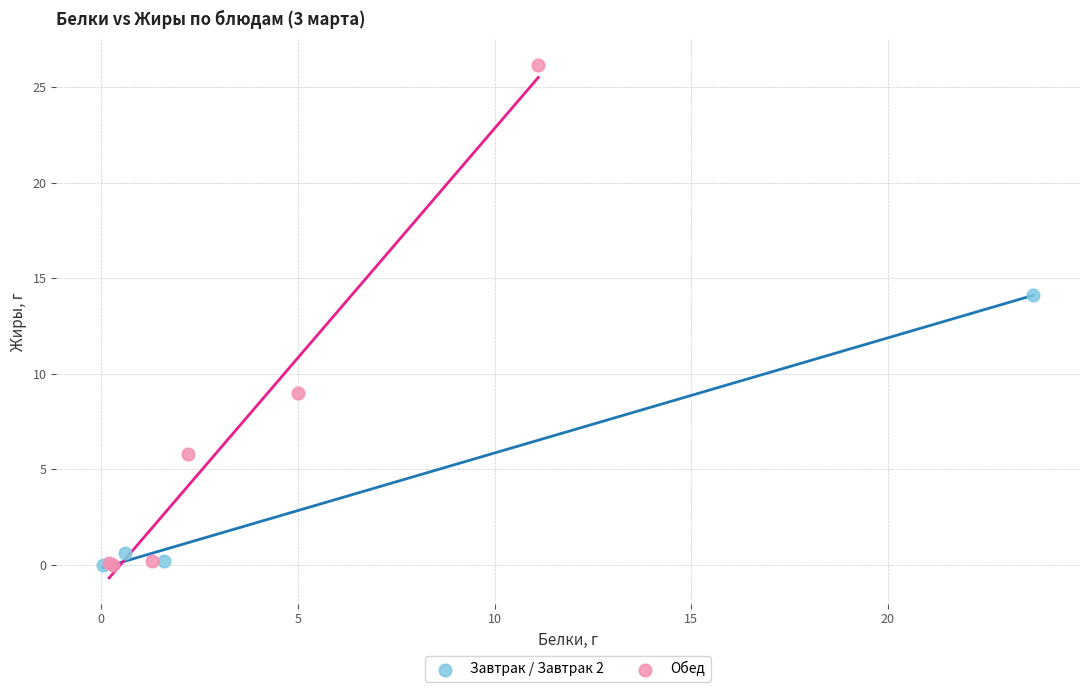

What are all the series names shown in the legend?

Завтрак / Завтрак 2, Обед